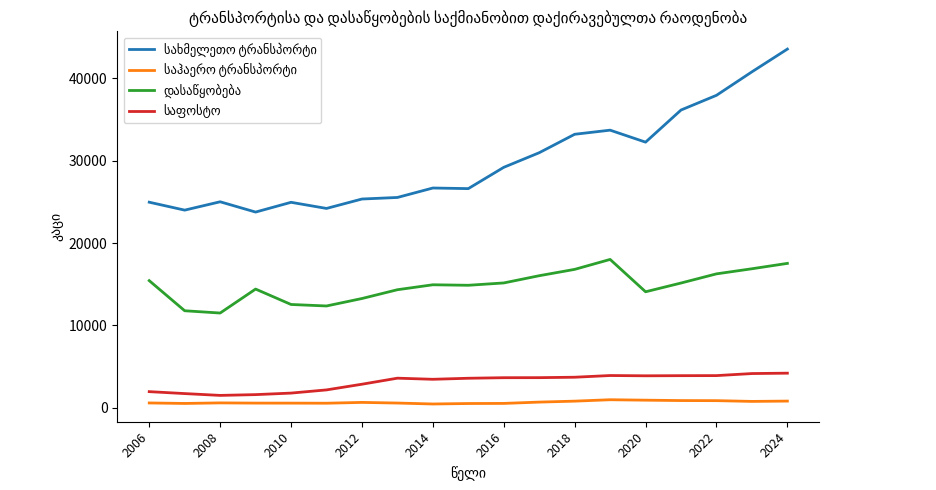

Does the chart have visible grid lines?

No